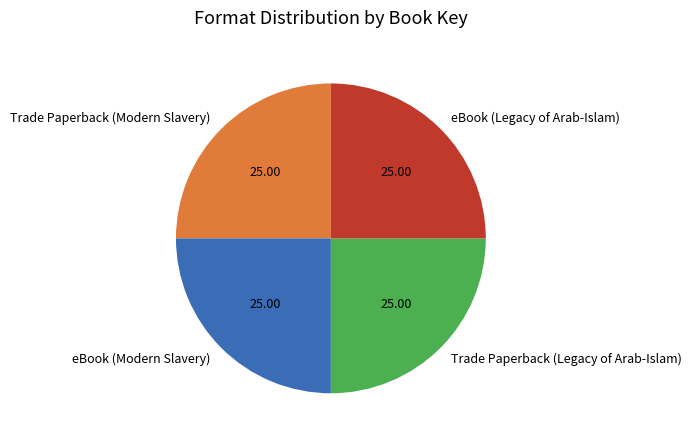

Is there any slice that represents more than half of the pie?

No